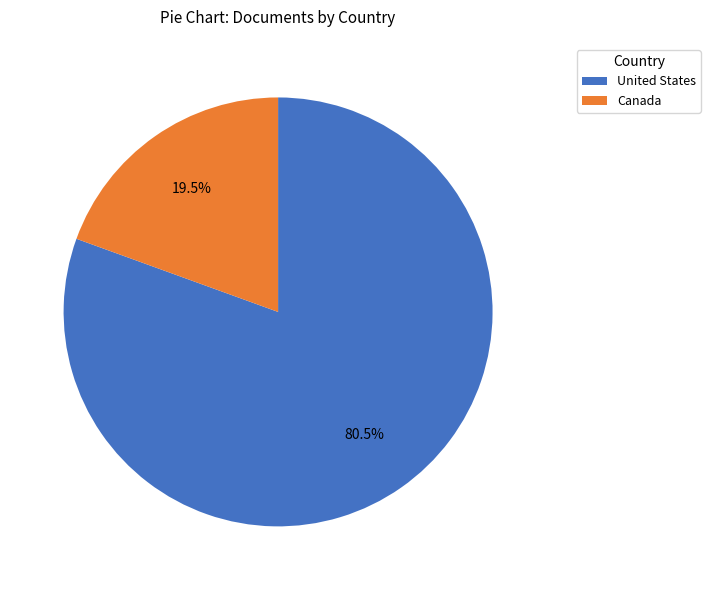

Which category has the smallest portion of the pie?

Canada